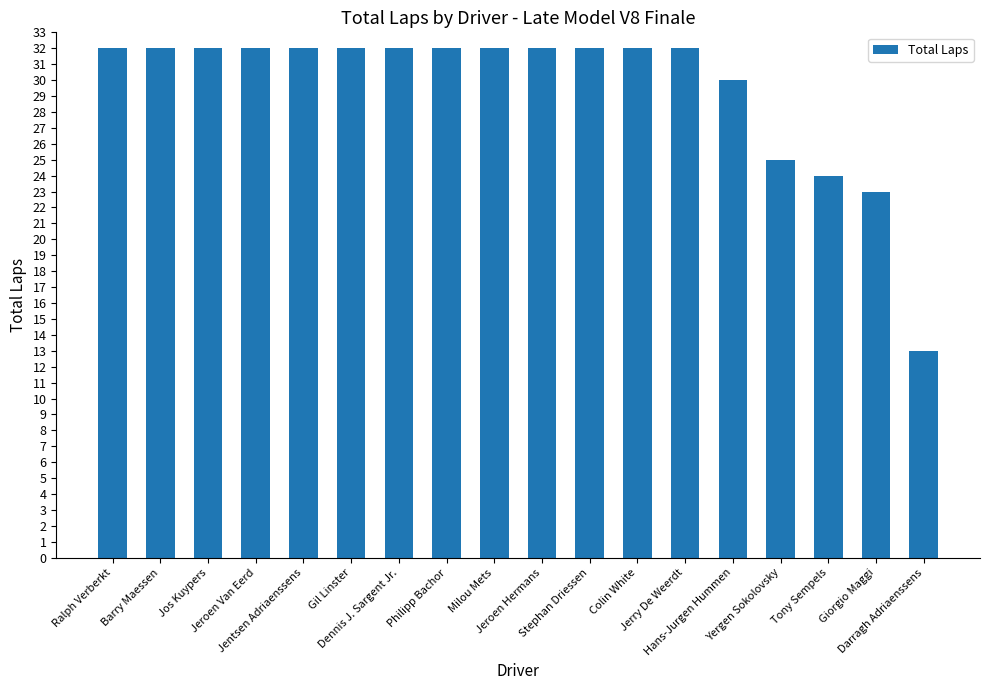

What is the value of the 9th bar from the left?

32